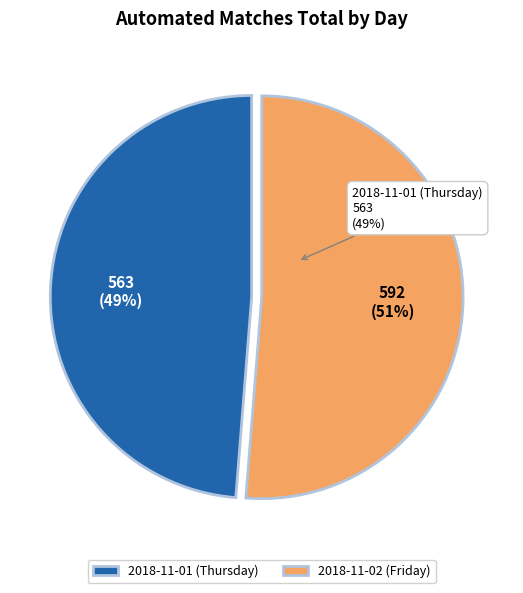

Which slice represents more than half of the pie?

2018-11-02 (Friday)